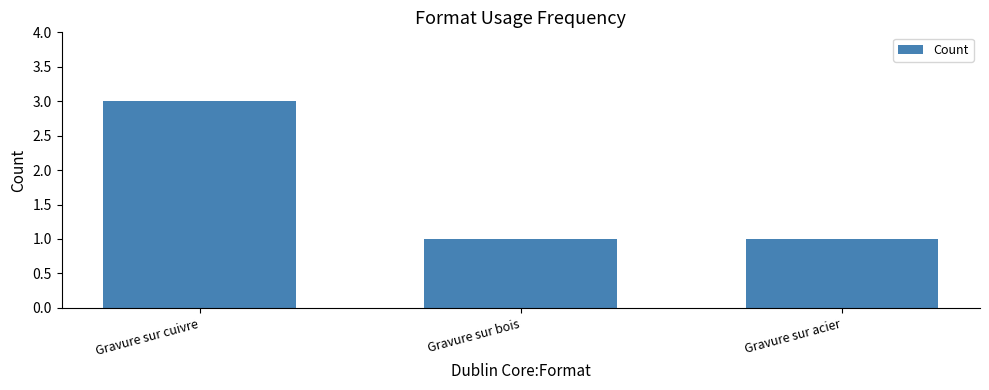

What is the difference between the maximum and minimum values?

2